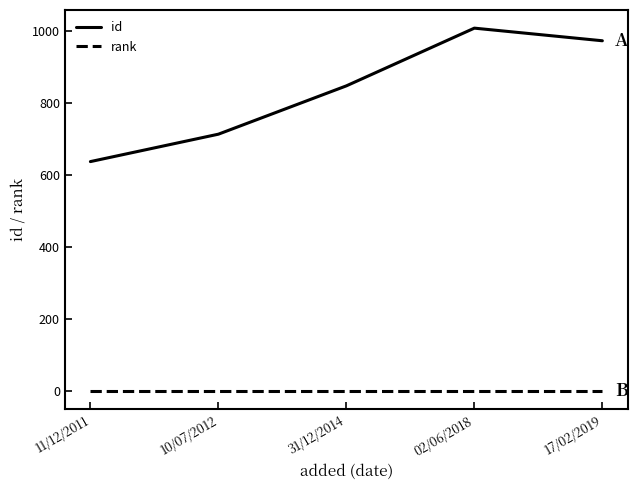

Where is id nearest to the value 822?

31/12/2014